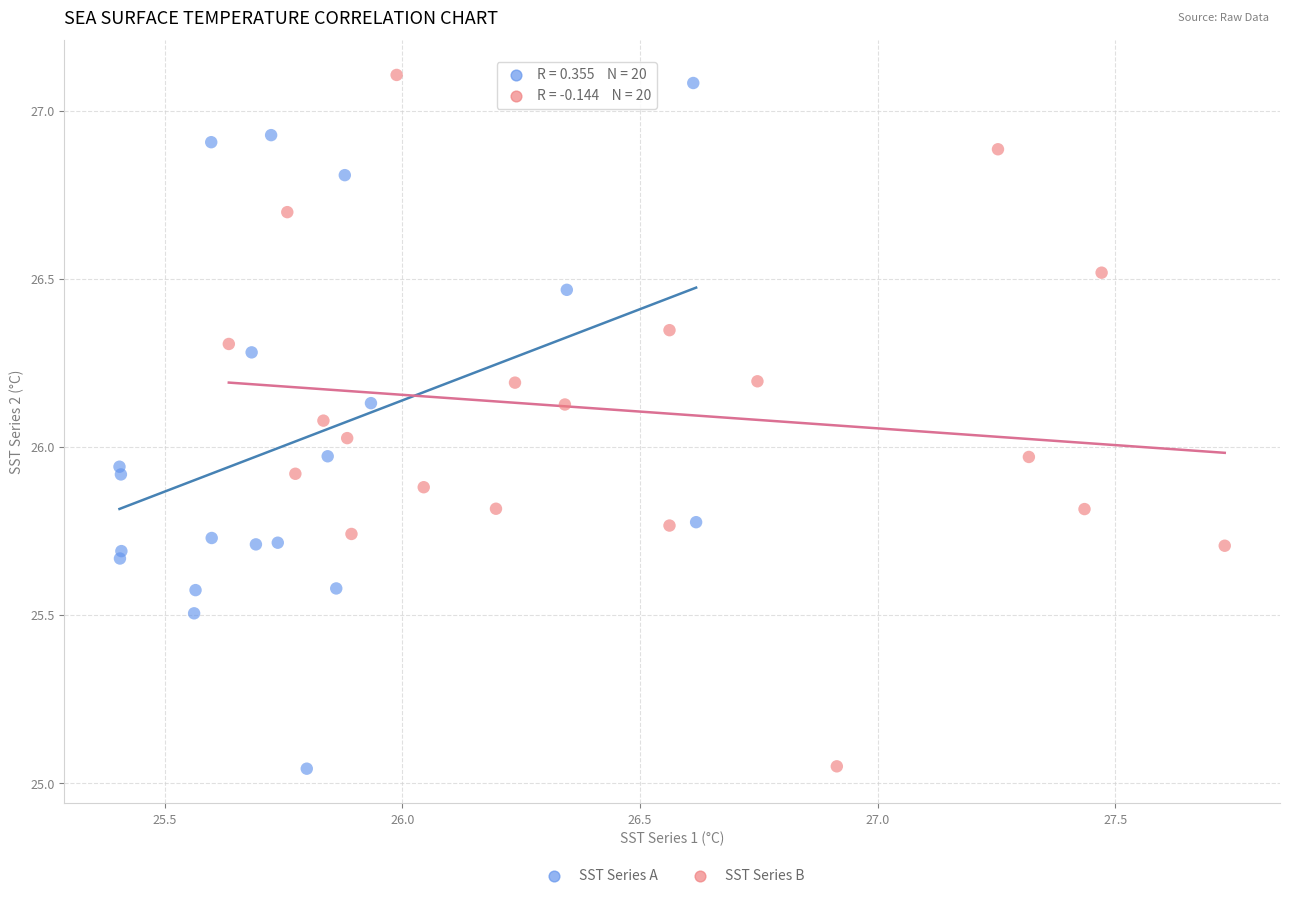

What are all the series names shown in the legend?

SST Series A, SST Series B